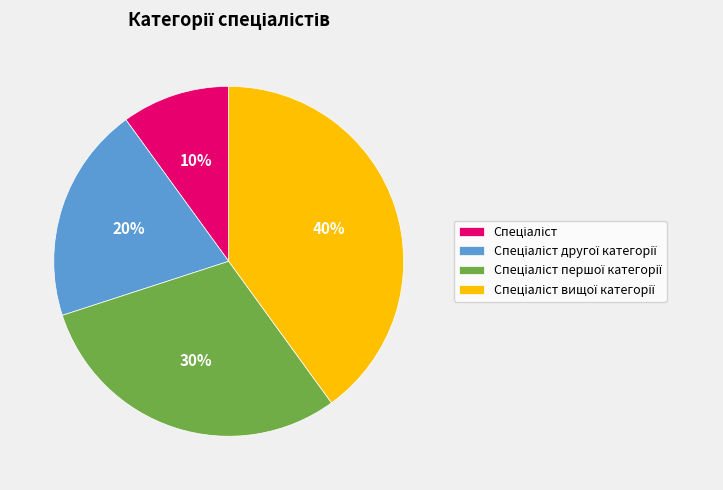

To the nearest percent, what is the difference between the largest and smallest slice percentages?

30%